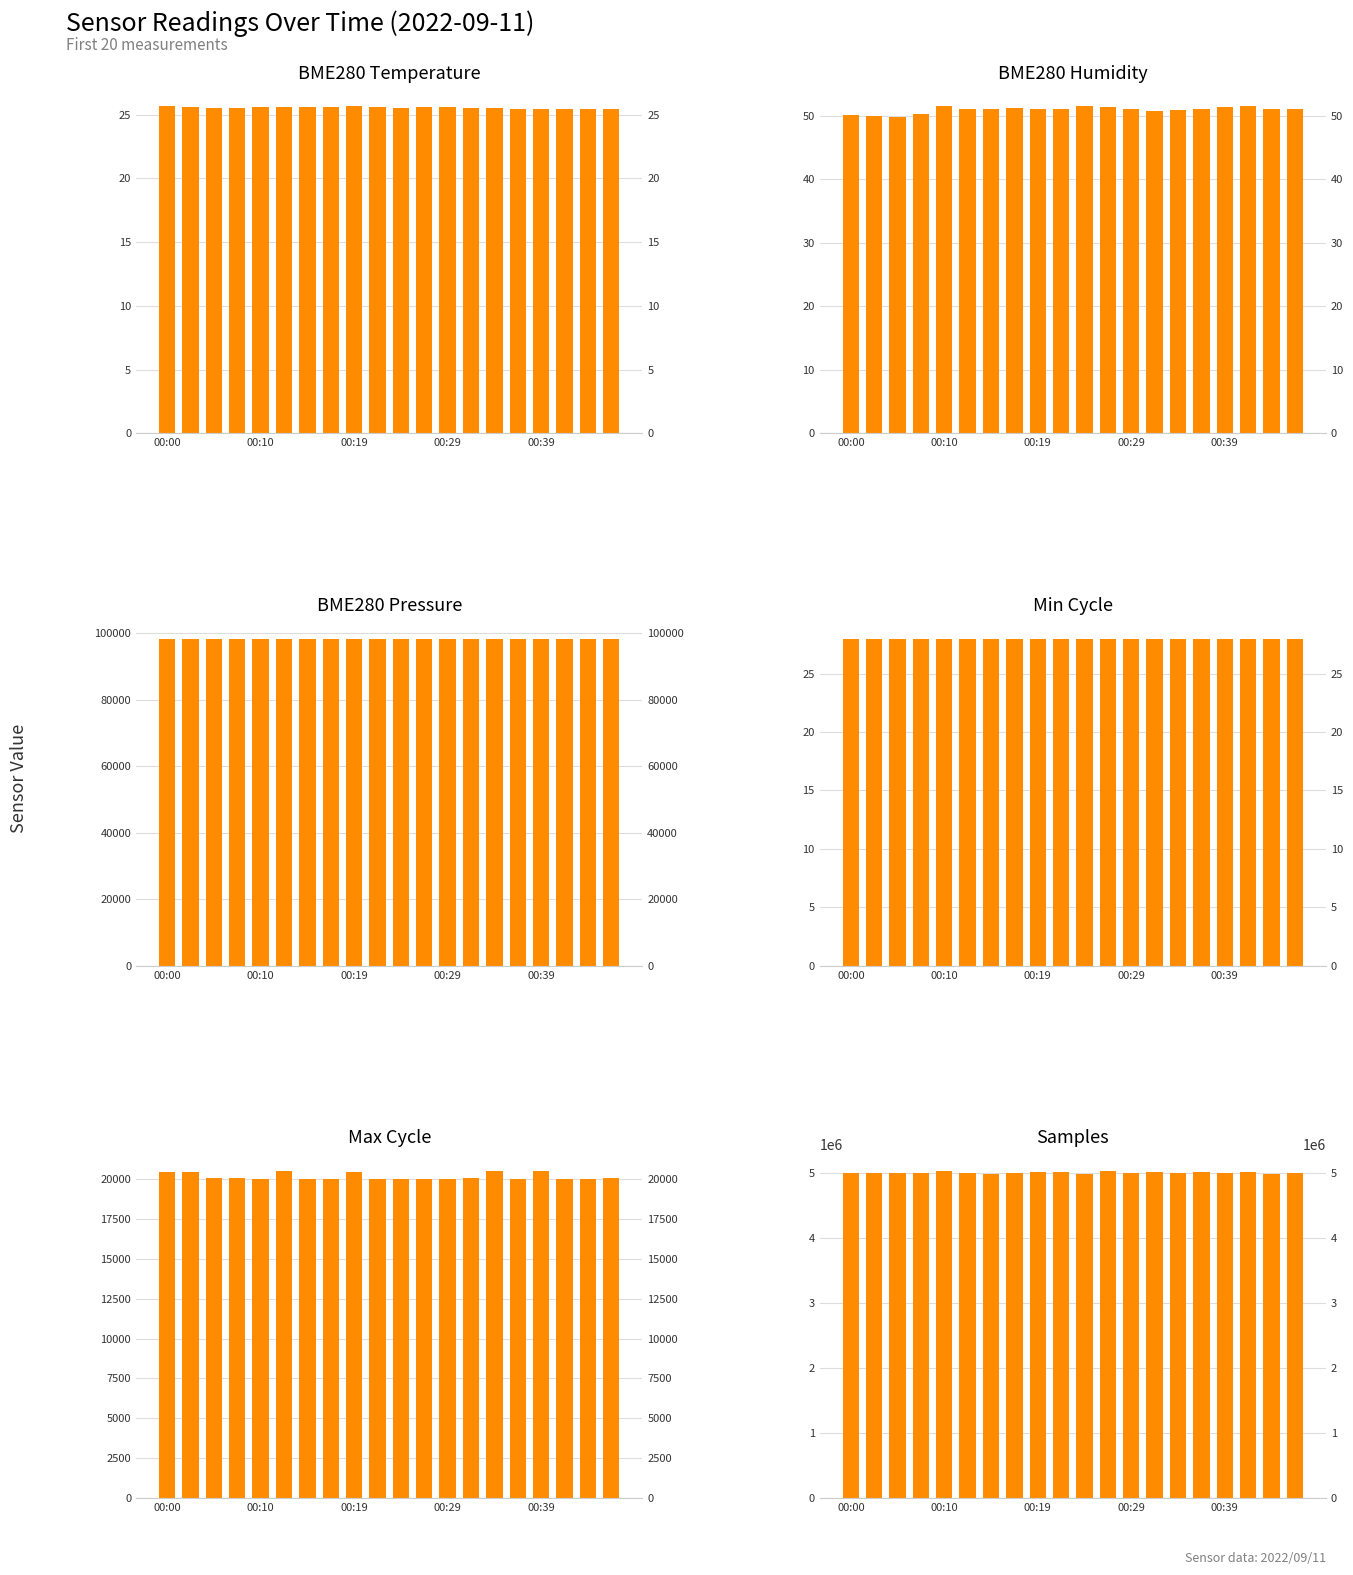

Reading right to left, transcribe all the data shown in this chart.

BME280_temperature: 25.5	25.4	25.4	25.4	25.4	25.5	25.5	25.6	25.6	25.5	25.6	25.6	25.6	25.6	25.6	25.6	25.5	25.6	25.6	25.6
BME280_humidity: 51.1	51.1	51.5	51.5	51.1	50.9	50.8	51.0	51.3	51.5	51.1	51.0	51.3	51.1	51.2	51.5	50.2	49.8	50.1	50.1
BME280_pressure: 98378.1	98379.2	98379.4	98386.6	98375.3	98387.3	98368.4	98382.1	98386.2	98373.5	98374.2	98372.2	98368.1	98368.9	98374.5	98367.5	98368.2	98362.6	98366.5	98373.8
Min_cycle: 28.0	28.0	28.0	28.0	28.0	28.0	28.0	28.0	28.0	28.0	28.0	28.0	28.0	28.0	28.0	28.0	28.0	28.0	28.0	28.0
Max_cycle: 20052.0	20021.0	20022.0	20516.0	20040.0	20496.0	20052.0	20025.0	20030.0	20040.0	20029.0	20477.0	20038.0	20037.0	20499.0	20029.0	20091.0	20064.0	20471.0	20436.0
Samples: 5000484.0	4983049.0	5015532.0	4998853.0	5015456.0	4999644.0	5016375.0	4999785.0	5033295.0	4983330.0	5015594.0	5015810.0	4998611.0	4983315.0	4999431.0	5032343.0	4997684.0	4997583.0	4999362.0	4999711.0